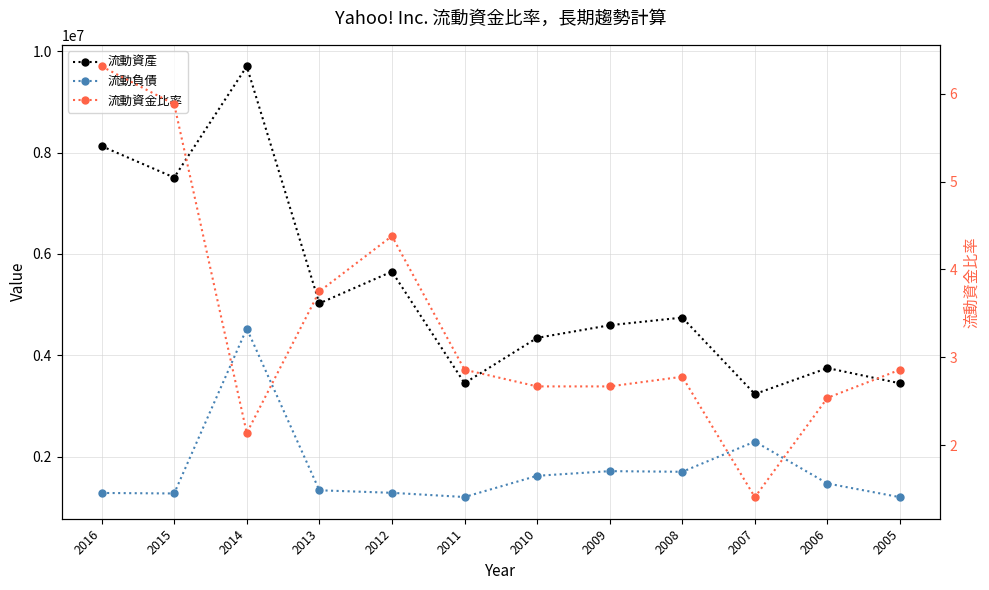

At which category does 流動負債 reach its first local peak?

2014